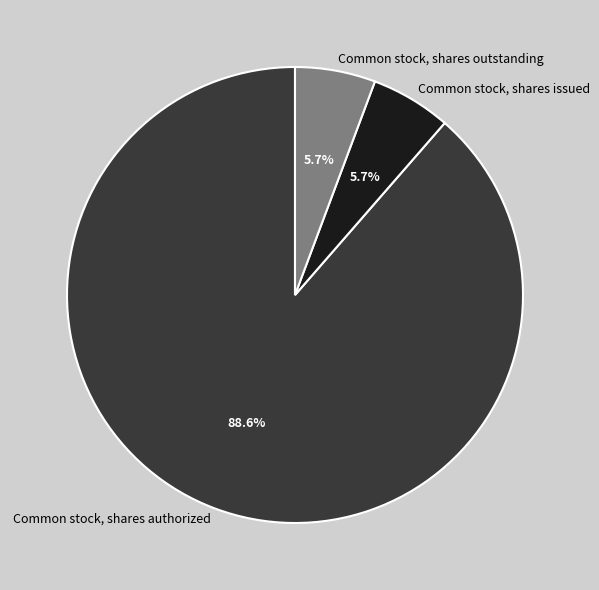

How many segments does this pie chart have?

3